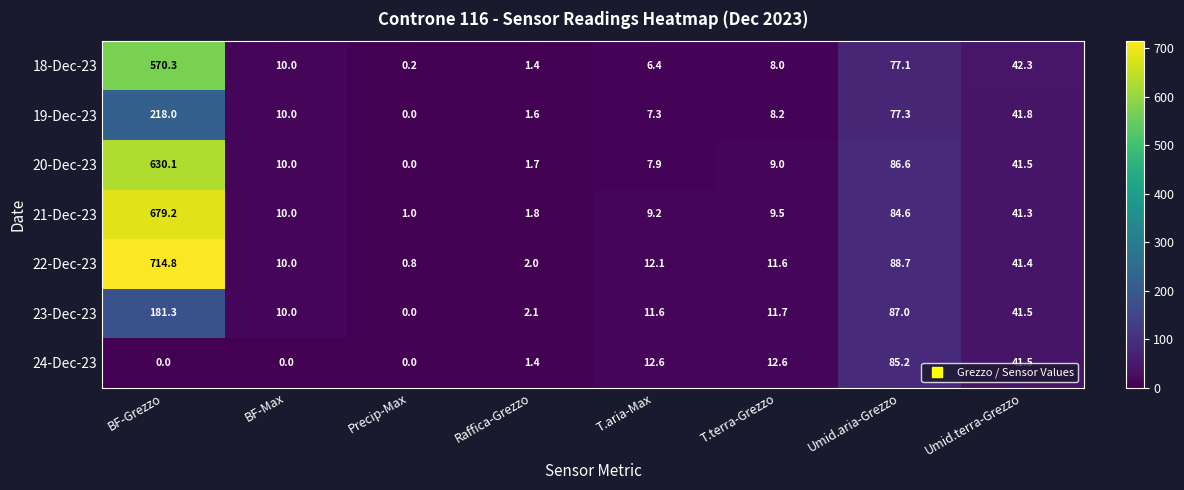

Rank the series by their maximum value, from highest to lowest.

22-Dec-23, 21-Dec-23, 20-Dec-23, 18-Dec-23, 19-Dec-23, 23-Dec-23, 24-Dec-23